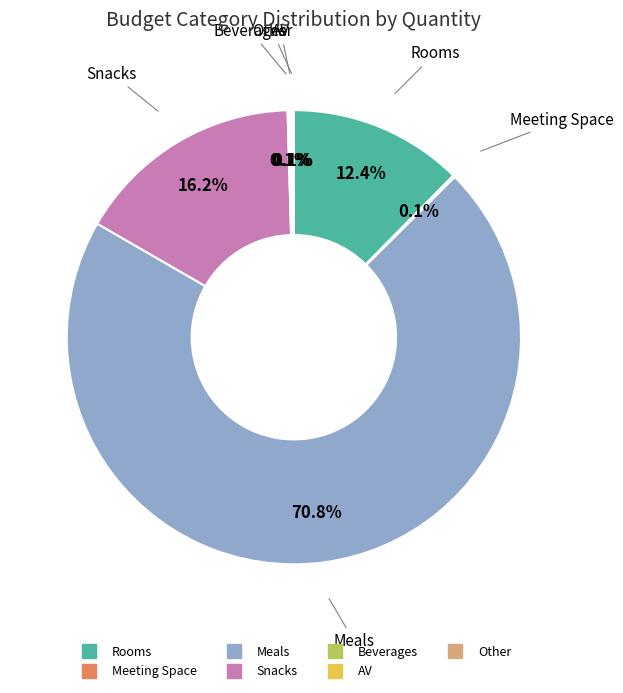

Which slice represents more than half of the pie?

Meals